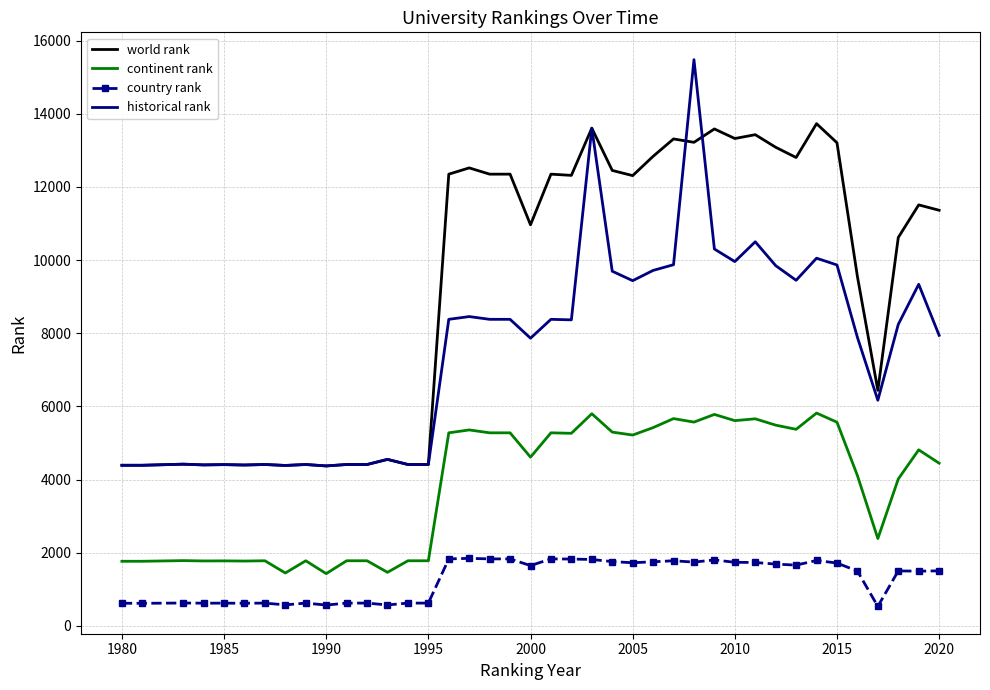

What is the lowest value of the historical rank series?

4372.0